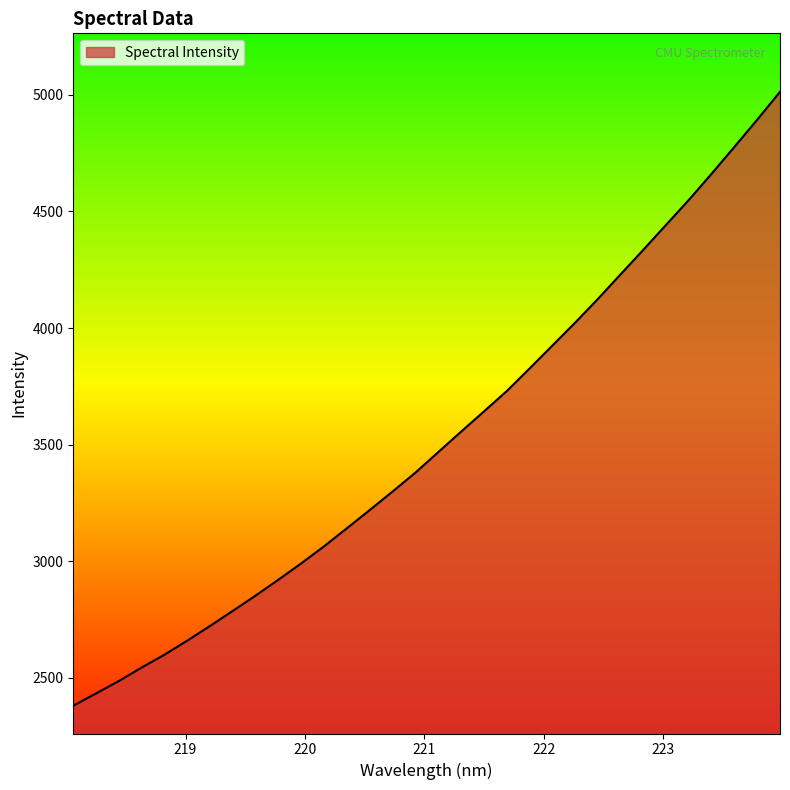

What is the minimum value shown in the chart?

2380.7